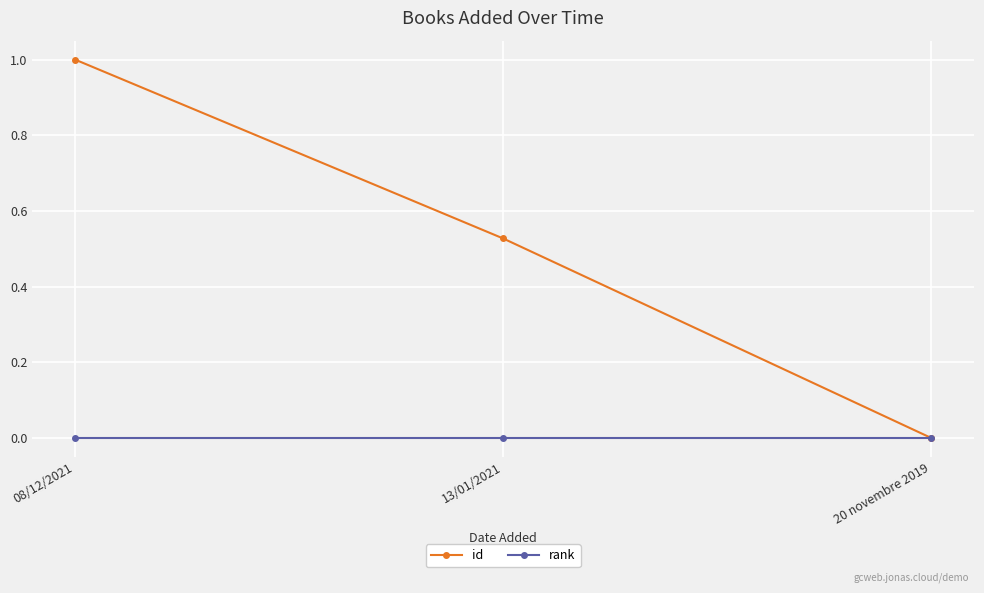

Does the chart display data point markers on the line(s)?

Yes